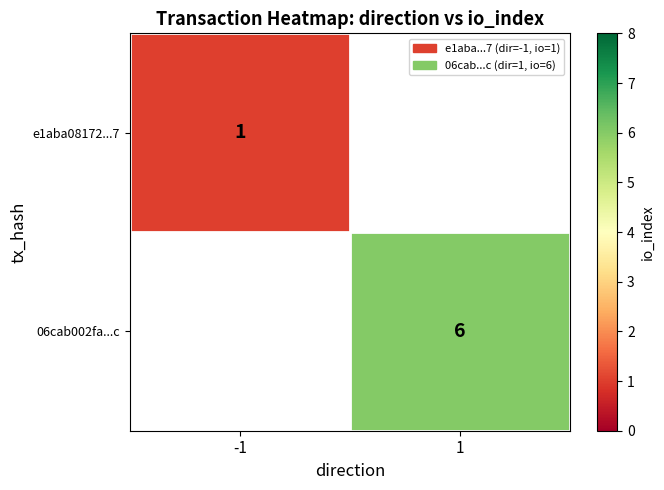

At how many categories does at least one series exceed 3?

1